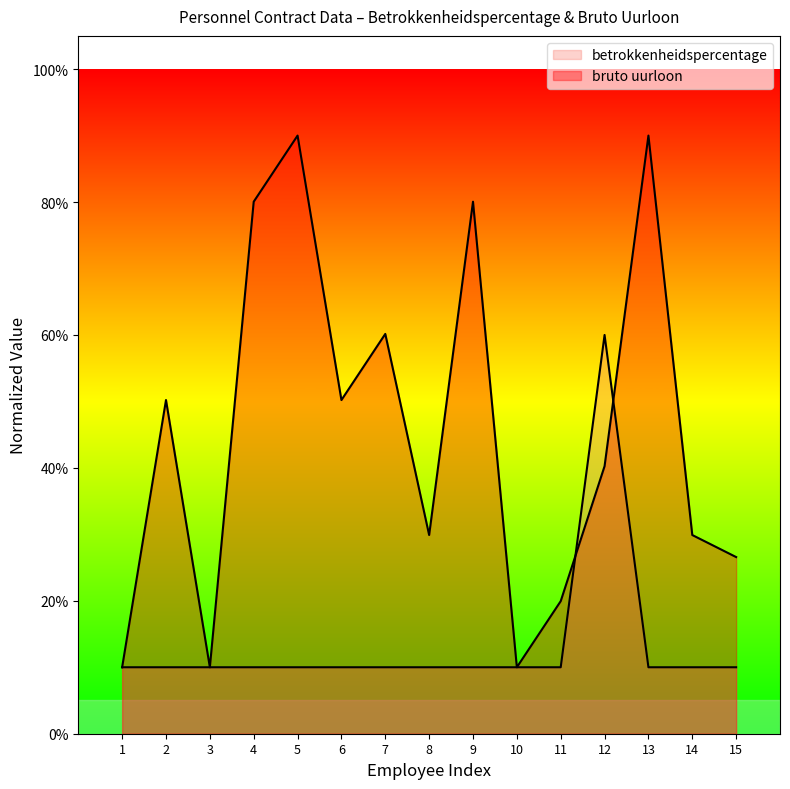

List the series in order of their peak value, lowest first.

betrokkenheidspercentage, bruto uurloon